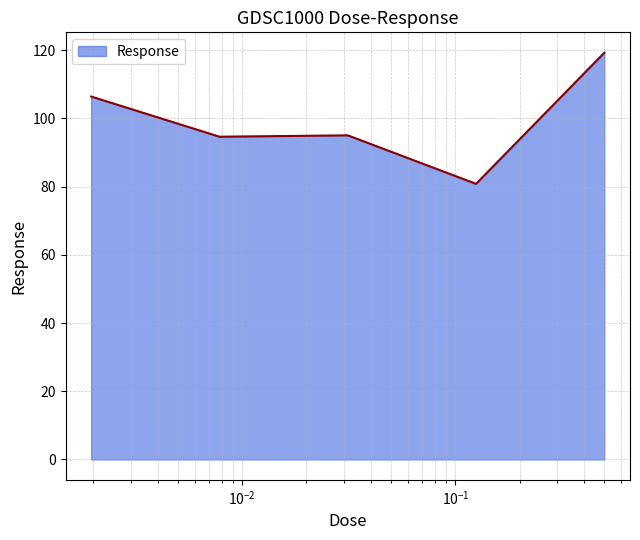

What is the maximum value shown in the chart?

119.3